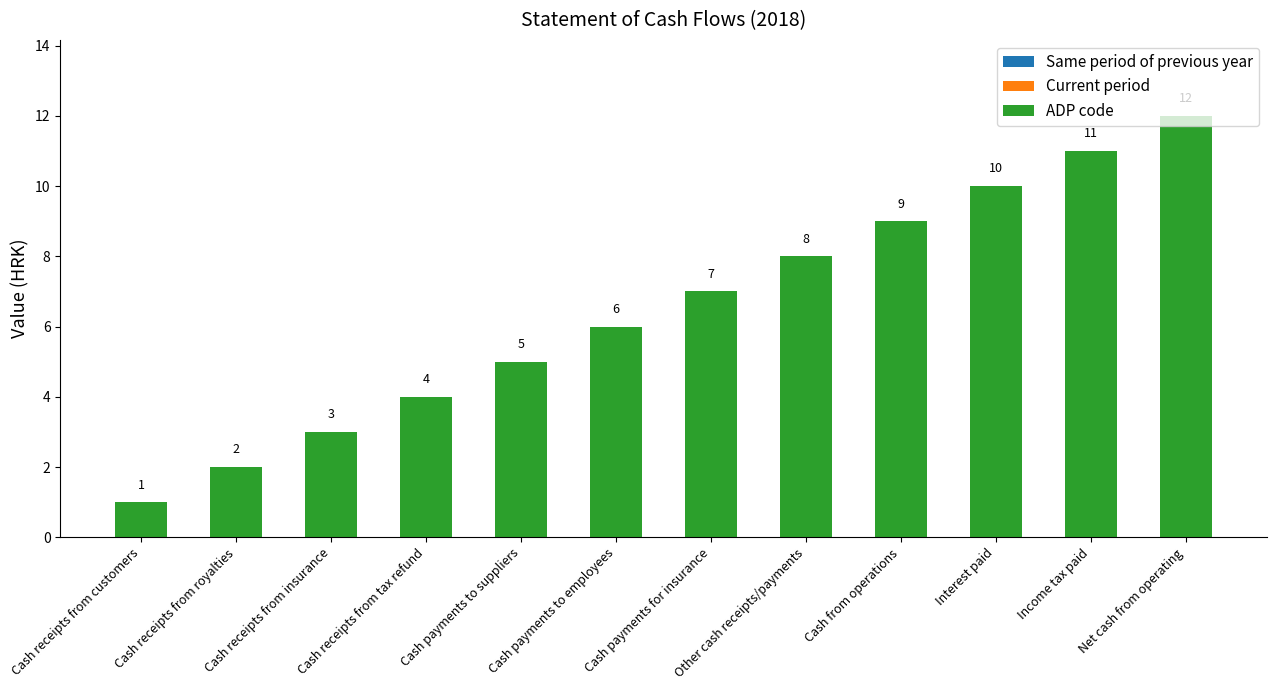

Between Cash payments for insurance and Interest paid, which is larger?

Interest paid